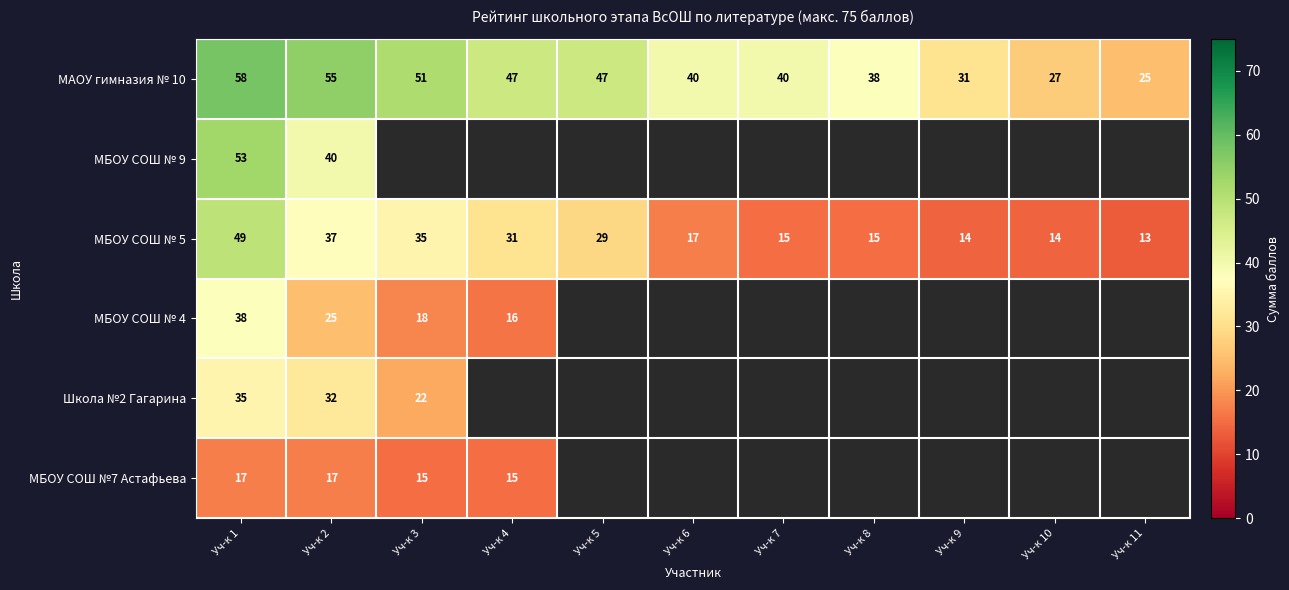

The value of МАОУ гимназия № 10 at Уч-к 3 is 51. True or false?

True